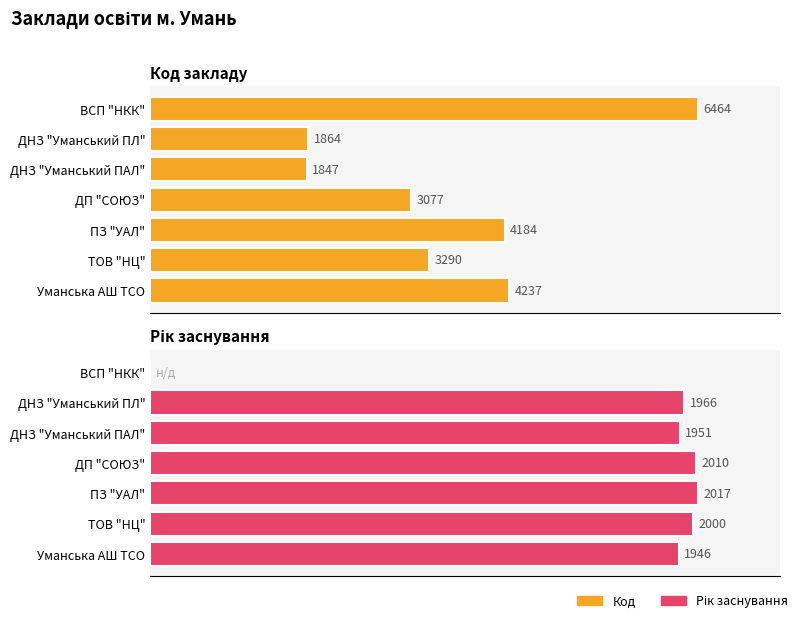

True or false: Код has a value of 2430 at ДНЗ "Уманський ПАЛ".

False